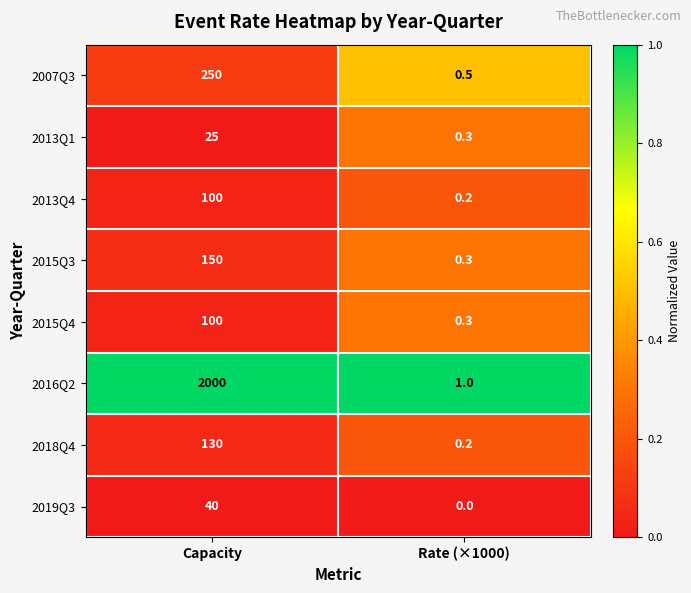

The 2019Q3 series shows 0.0 at Rate (×1000). True or false?

True